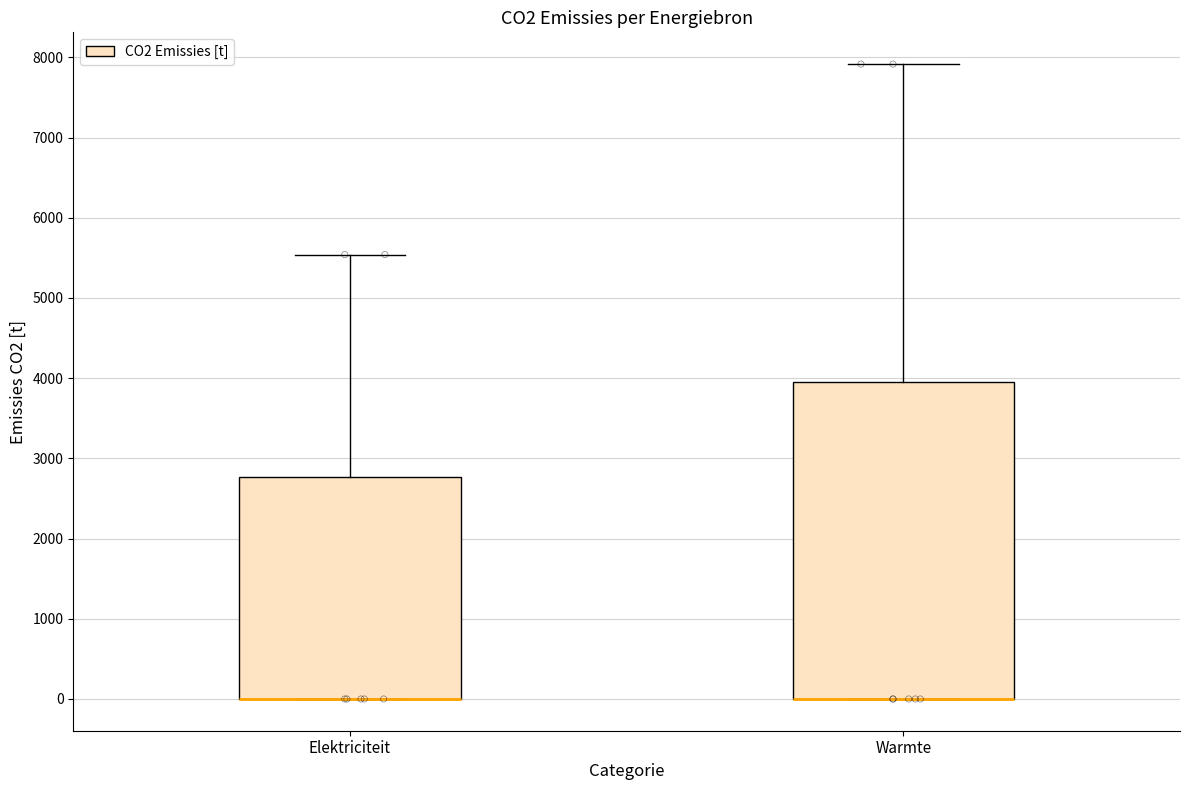

Comparing the boxes themselves (not the whiskers), which one is the tallest?

Warmte